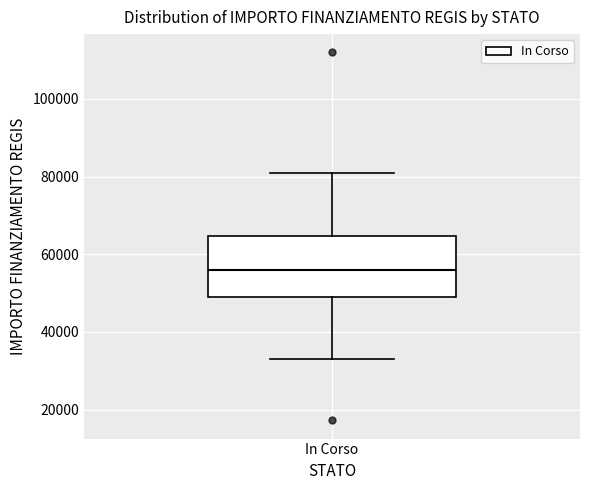

Where is the lower edge of the box for In Corso on the y-axis? The values are not printed on the chart, so give them approximately, as read against the axis.

50000